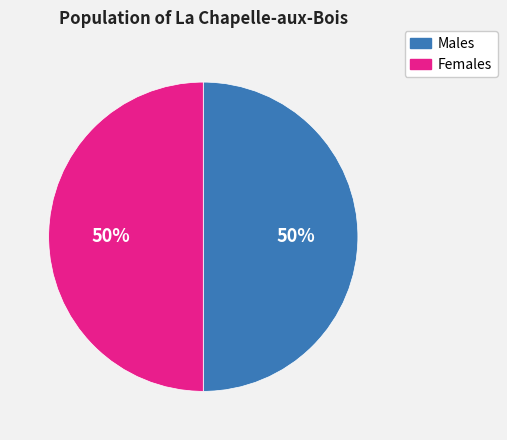

To the nearest percent, what is the average slice percentage?

50%